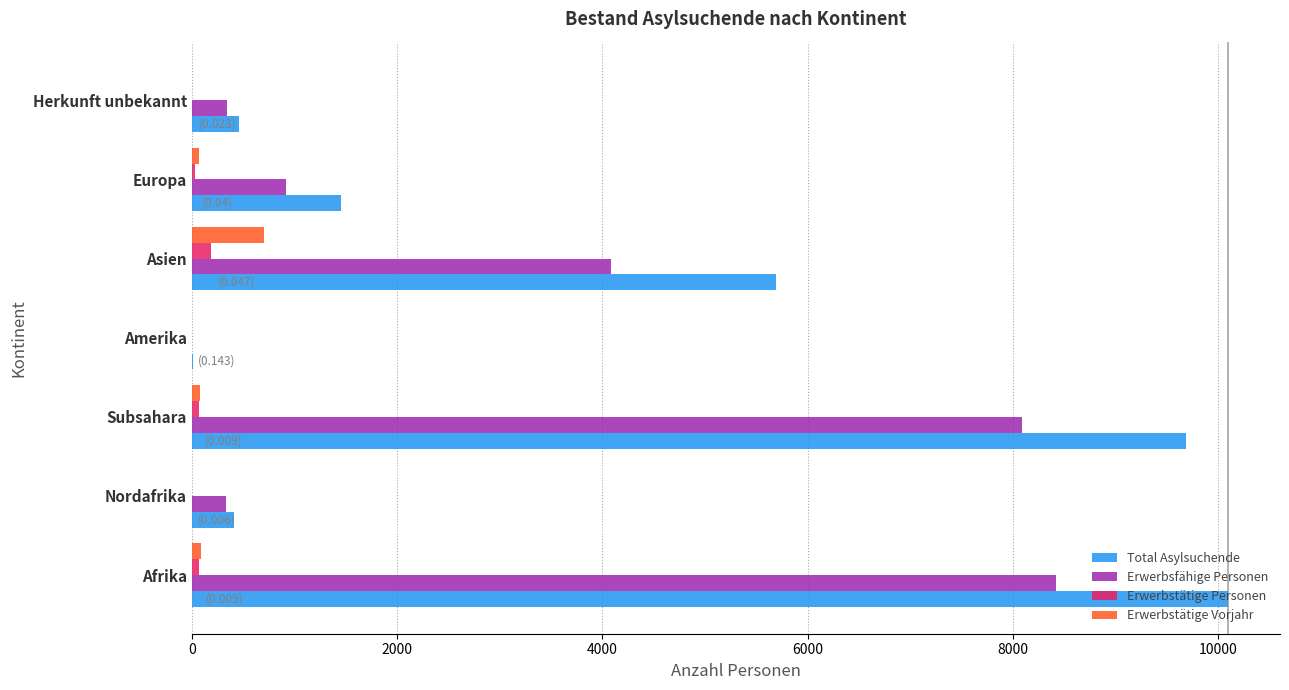

Is the value of Erwerbsfähige Personen at Nordafrika greater than the value of Total Asylsuchende at Subsahara?

No